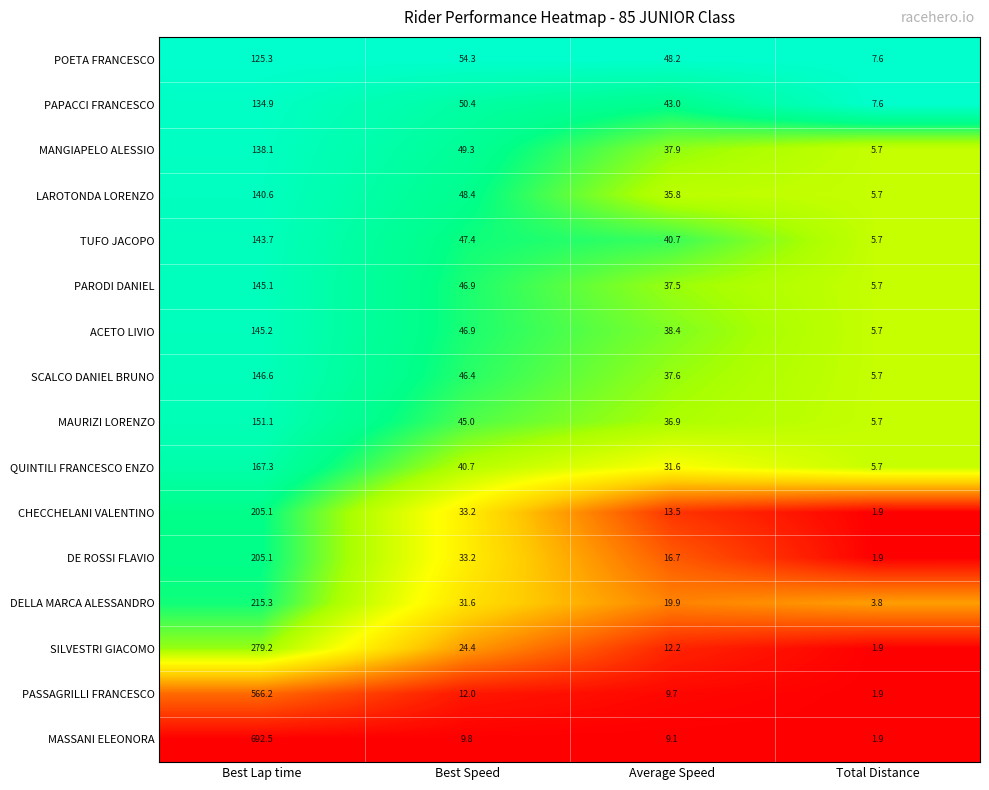

Rank the categories by DE ROSSI FLAVIO value from highest to lowest.

Best Lap time, Best Speed, Average Speed, Total Distance